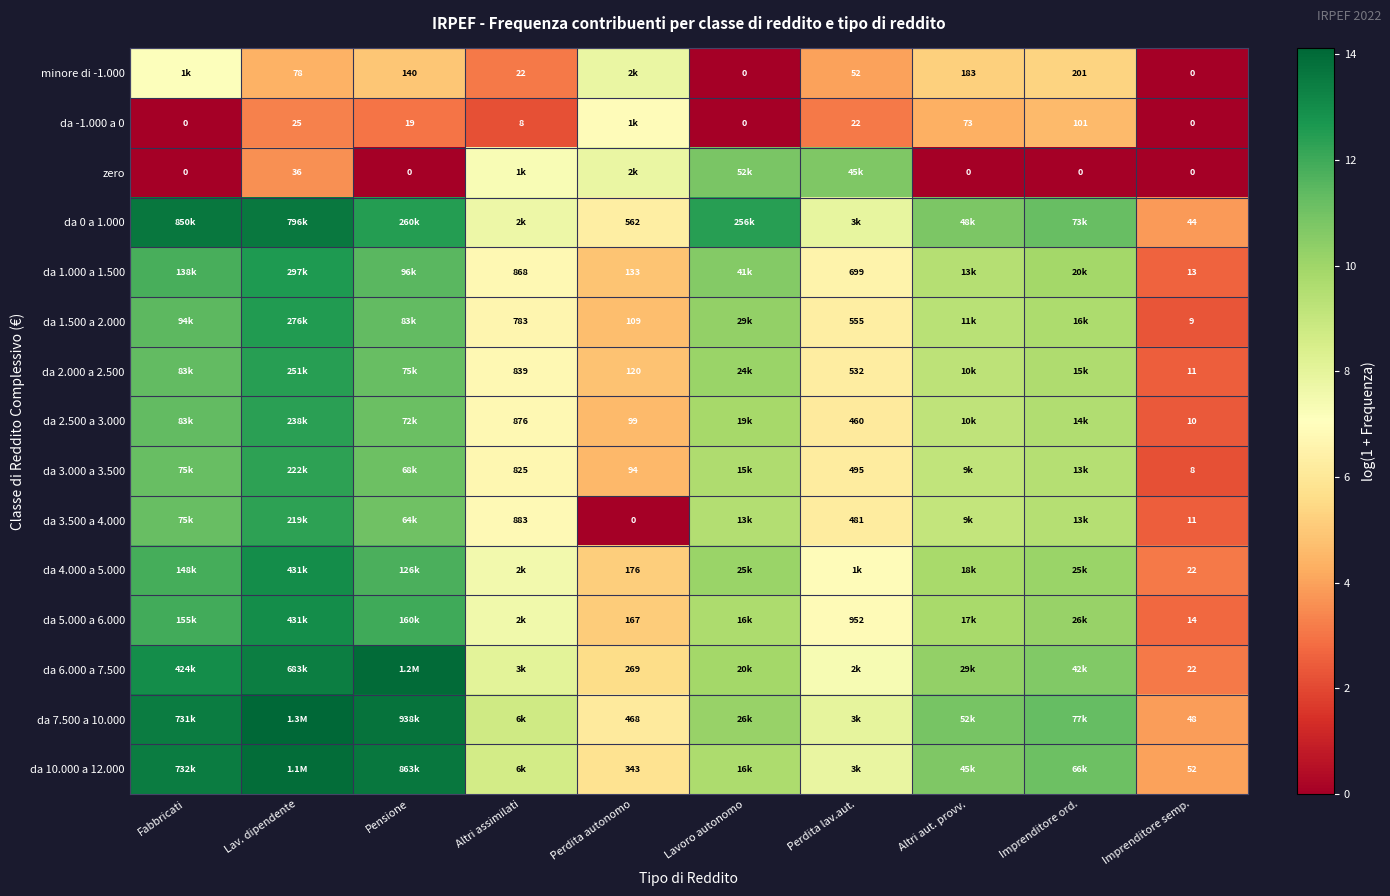

How many data points does each series have?

10